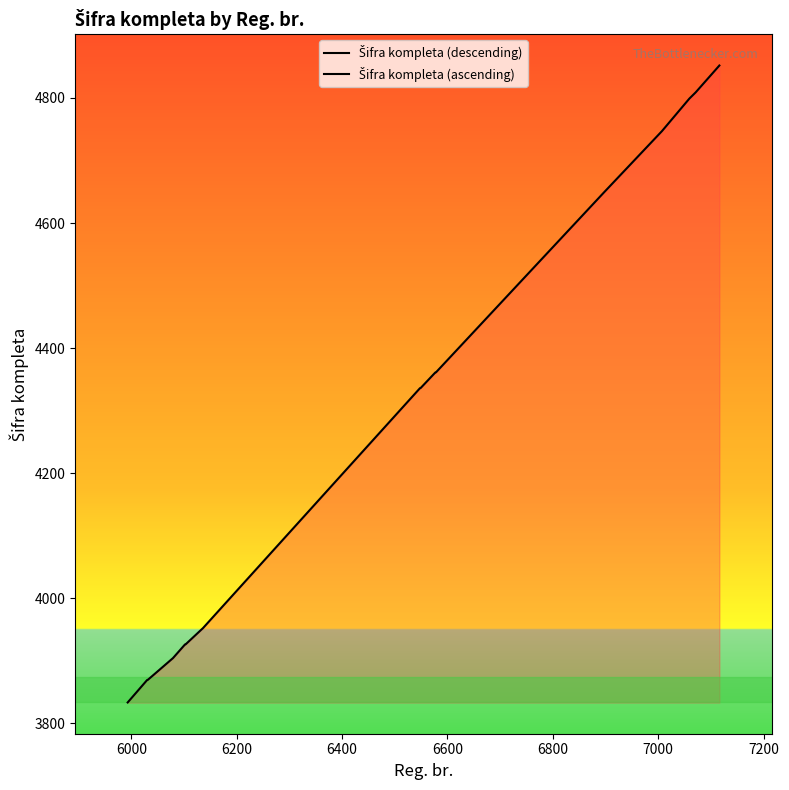

What is the value of the 14th point from the left?

4747